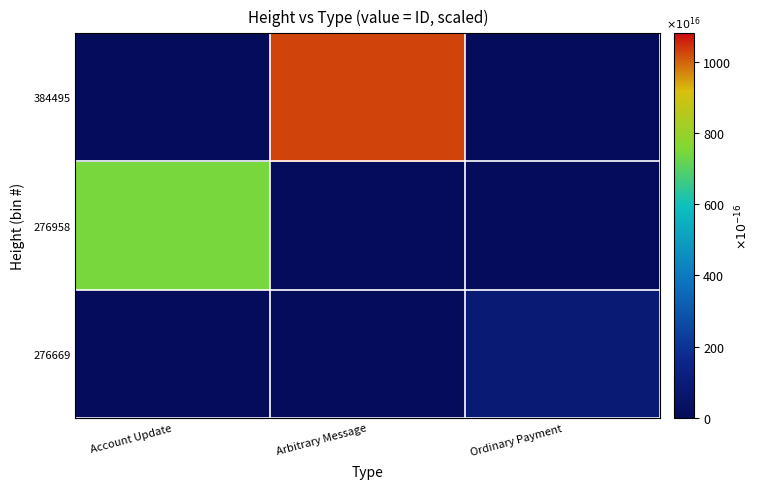

Between Account Update and Ordinary Payment, which series saw the biggest shift?

276958